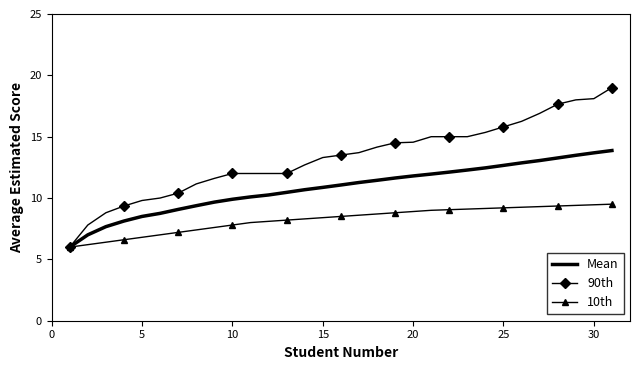

Rank the series by their maximum value, from lowest to highest.

10th, Mean, 90th